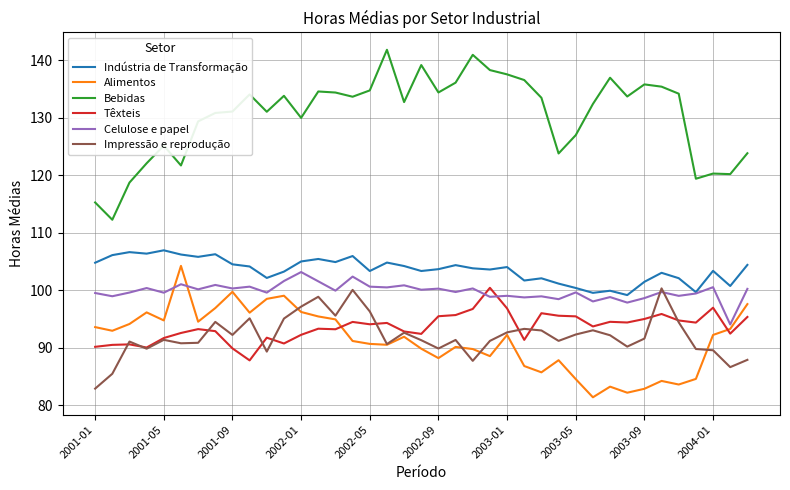

At how many categories does at least one series exceed 104?

39